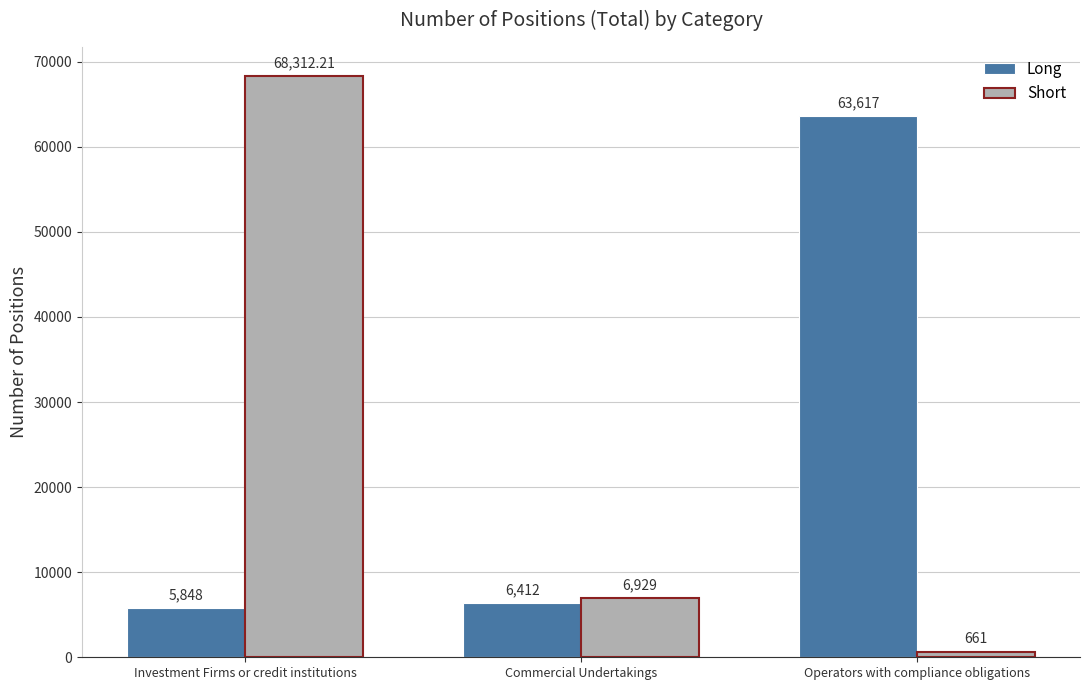

How many bars are there in each group?

2